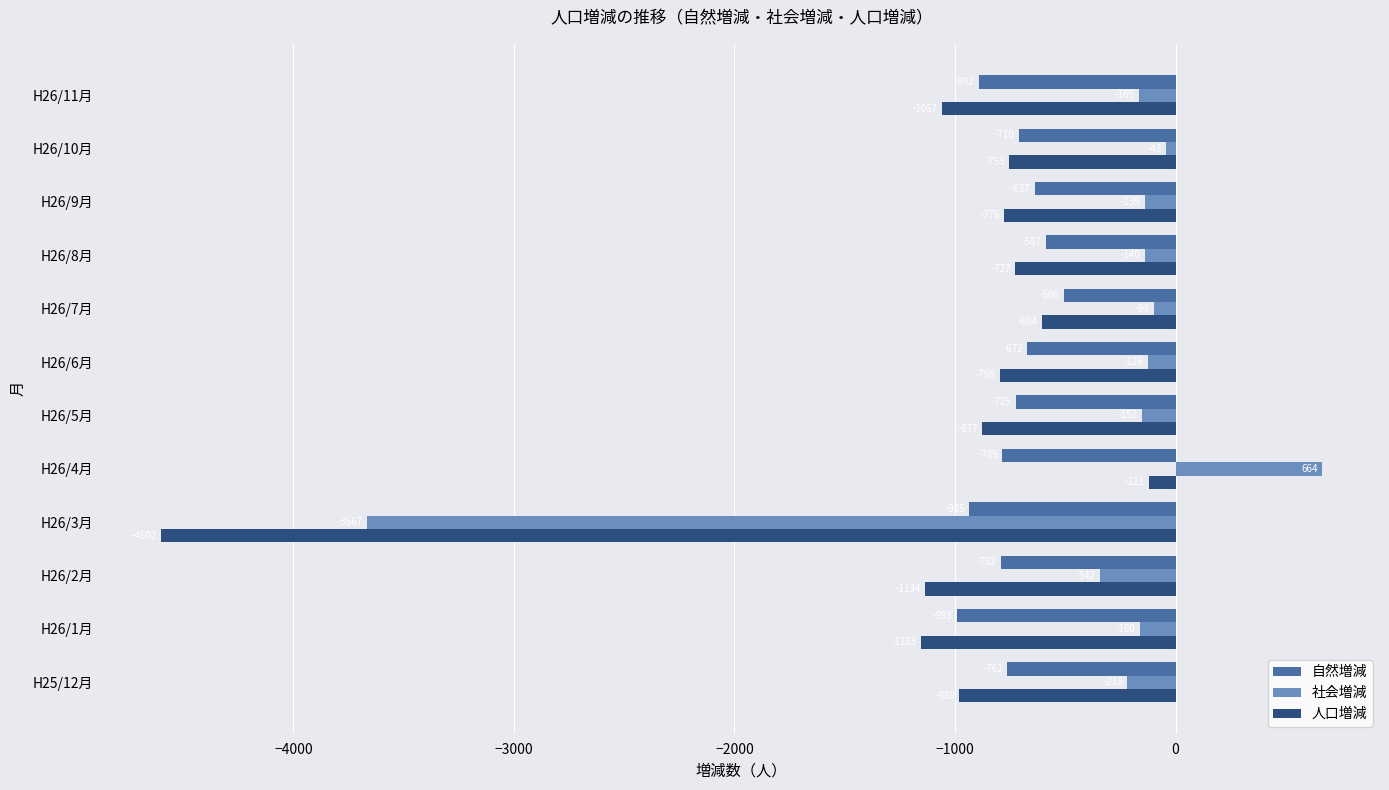

What is the sum of all 人口増減 values?

-13582